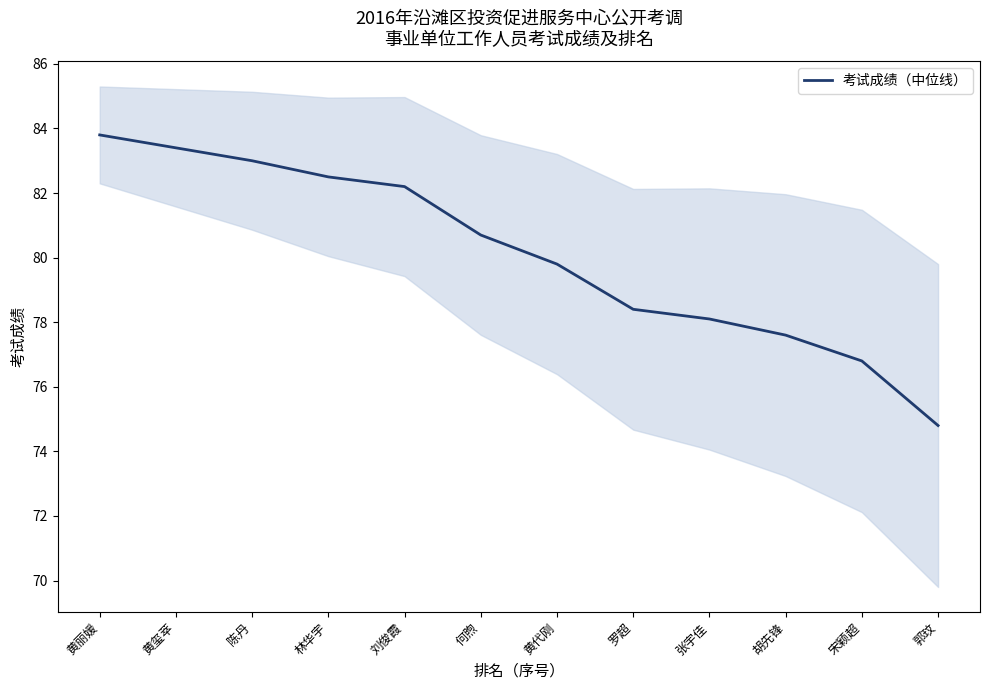

What is the change in value from 陈丹 to 何煦?

-2.3